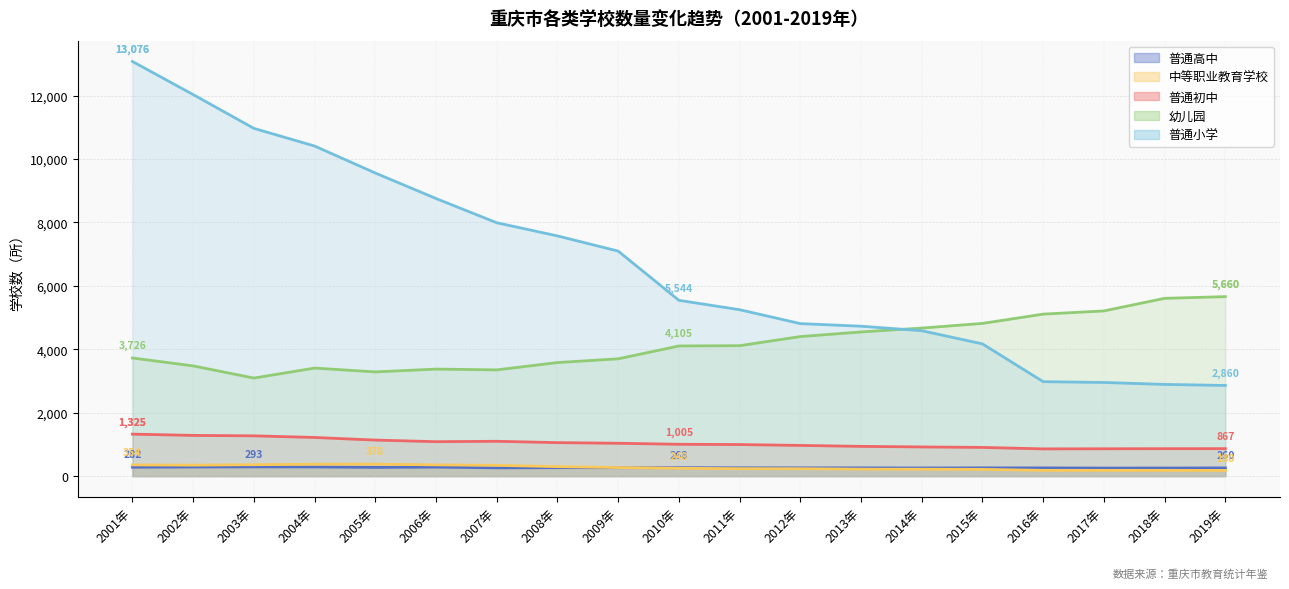

What is the minimum value for 幼儿园?

3093